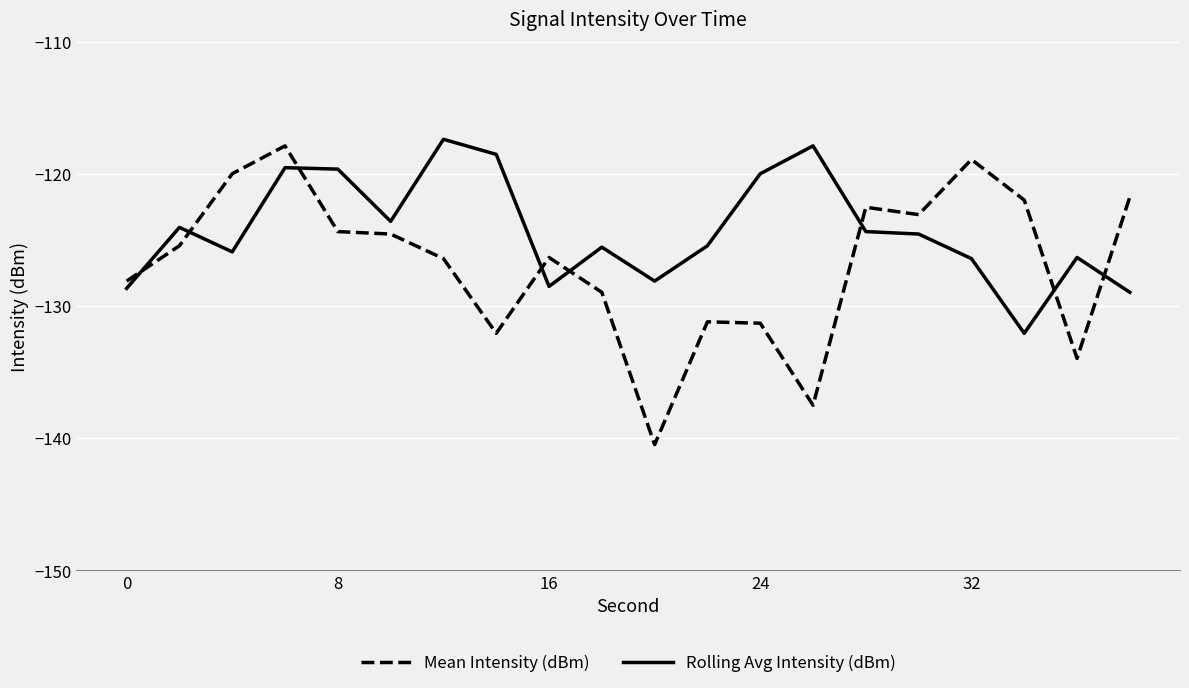

Which series ends up on top after the final intersection of Mean Intensity (dBm) and Rolling Avg Intensity (dBm)?

Mean Intensity (dBm)